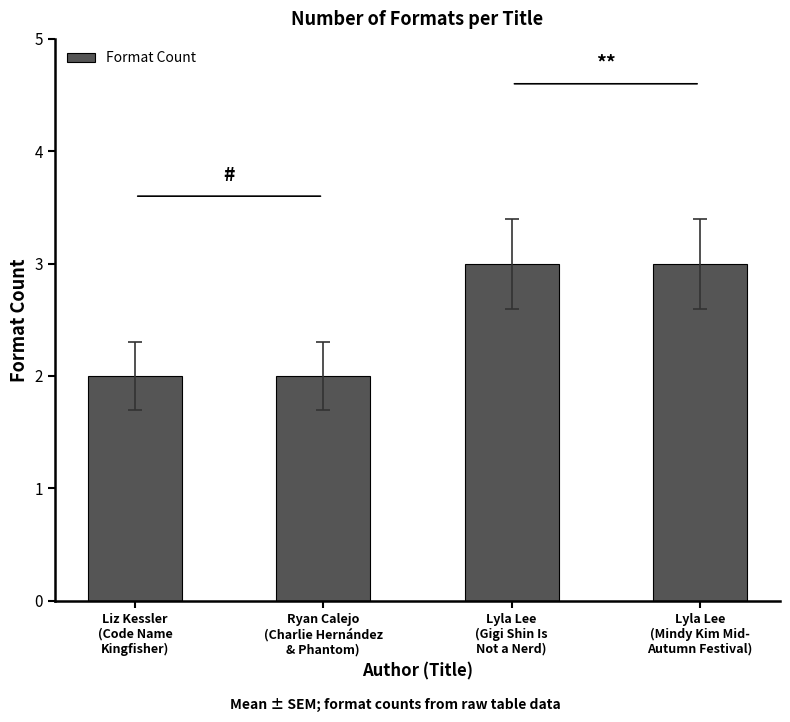

True or false: the data shows 4 at Liz Kessler
(Code Name
Kingfisher).

False